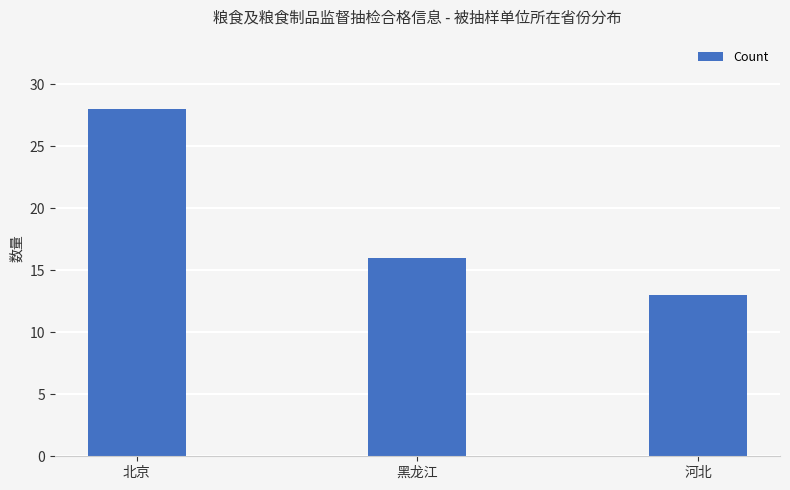

Rank the categories by value from lowest to highest.

河北, 黑龙江, 北京